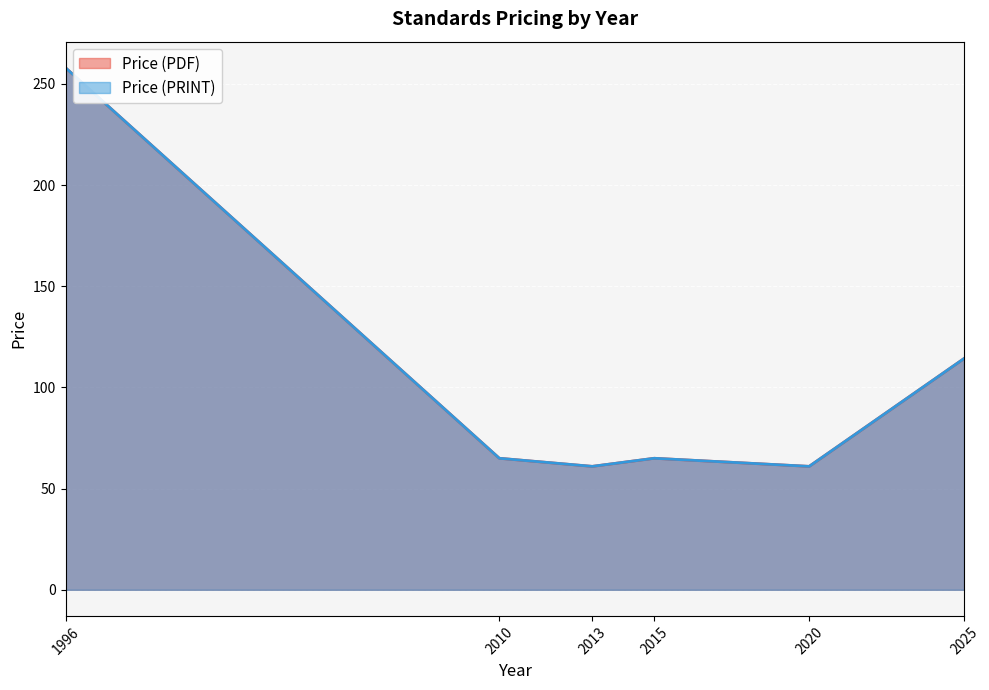

Does the chart display data point markers on the line(s)?

No